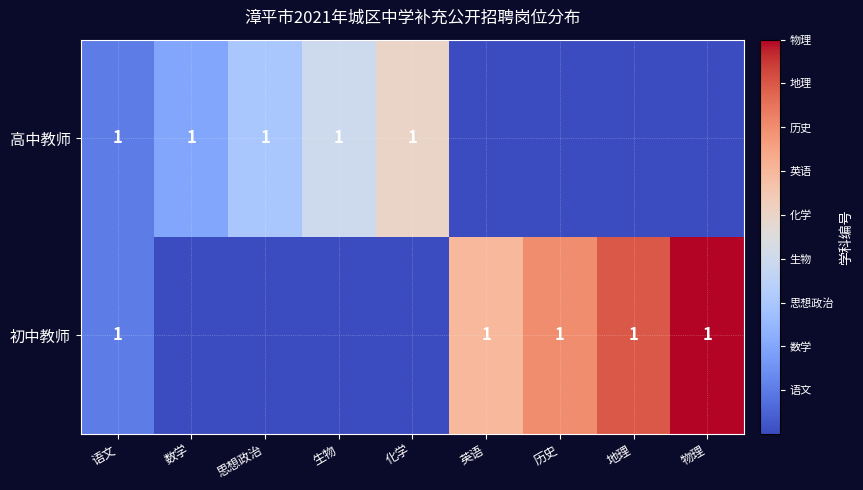

At which category is the sum across all series the highest?

物理